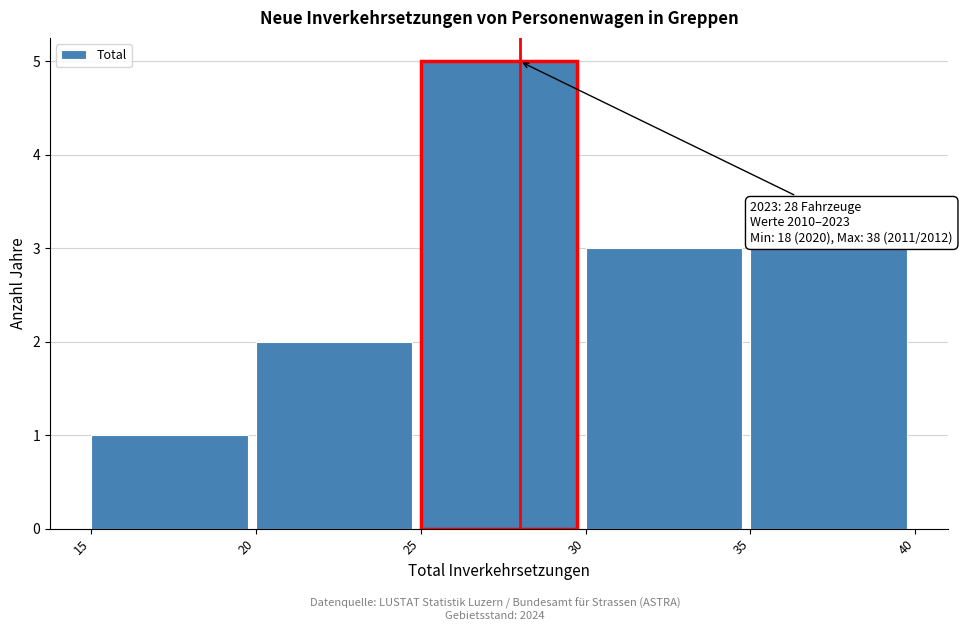

Over which range of the x-axis is the bar tallest?

25 to 30